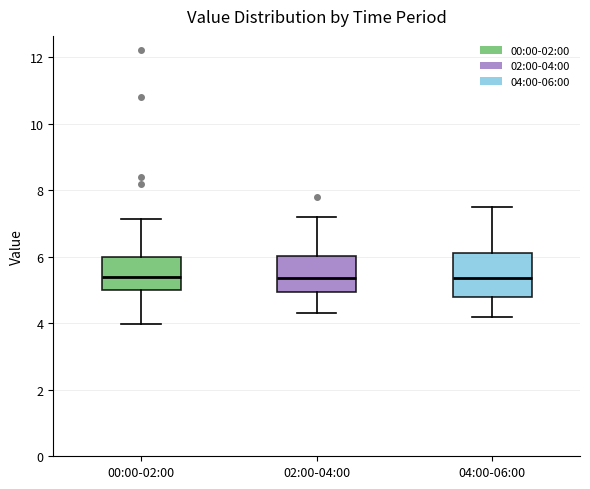

Reading left to right, read every box against the y-axis: the position of its median line, the range the box covers, and the ends of its whiskers. The values are not printed on the chart, so give them approximately, as read against the axis.

00:00-02:00: median 5.4, box 5.0 to 6.0, whiskers 4.0 to 7.2
02:00-04:00: median 5.4, box 5.0 to 6.0, whiskers 4.4 to 7.2
04:00-06:00: median 5.4, box 4.8 to 6.2, whiskers 4.2 to 7.6